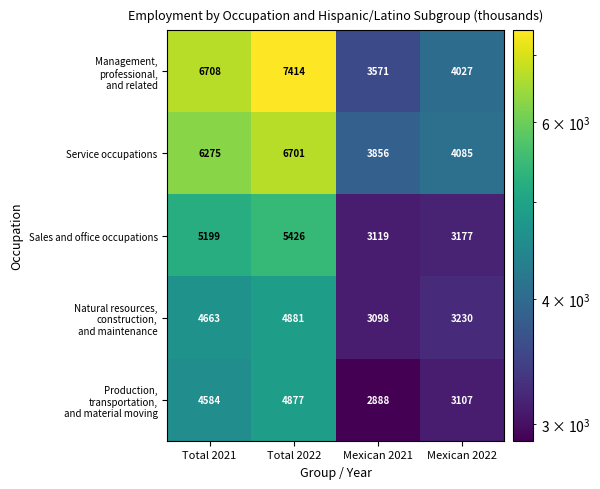

What is the difference between the Service occupations values at Total 2021 and Mexican 2021?

2419